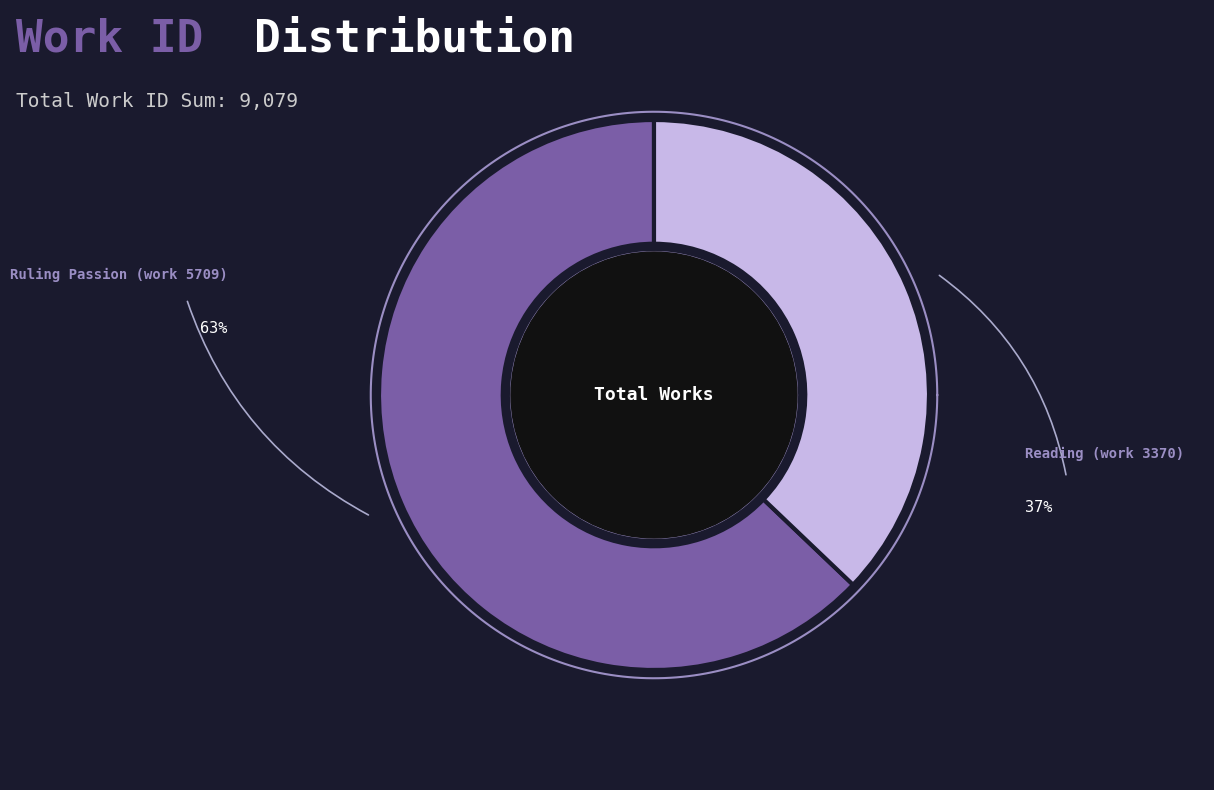

To the nearest percent, what portion does Reading (work 3370) represent?

37%